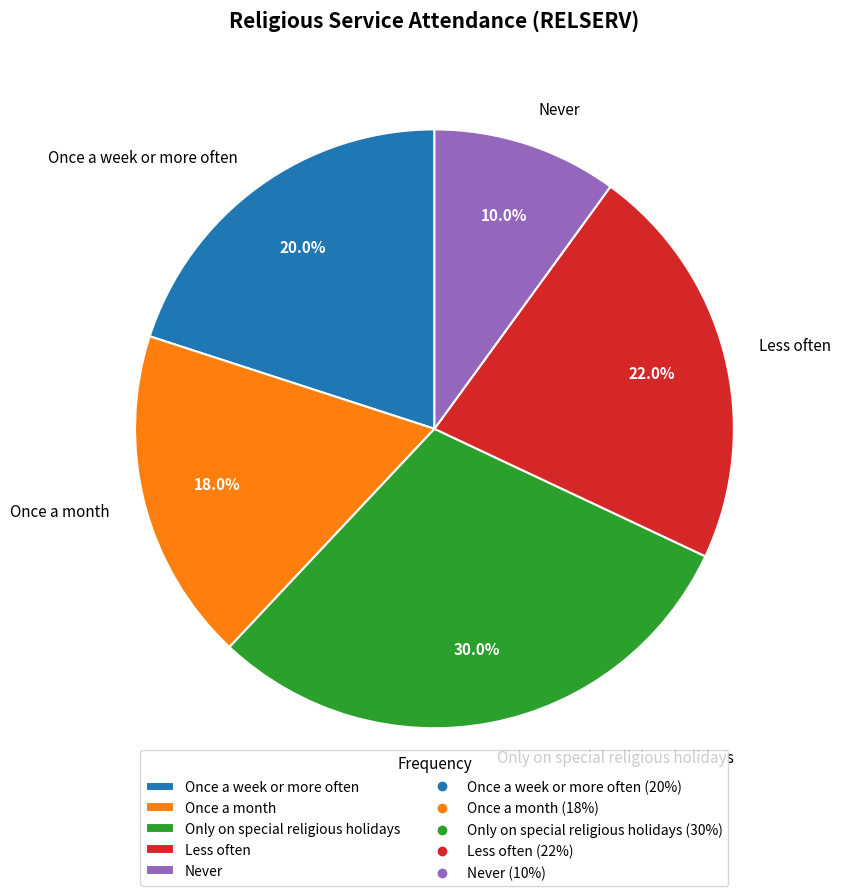

To the nearest percent, what is the difference between the Once a week or more often and Once a month slice percentages?

2%